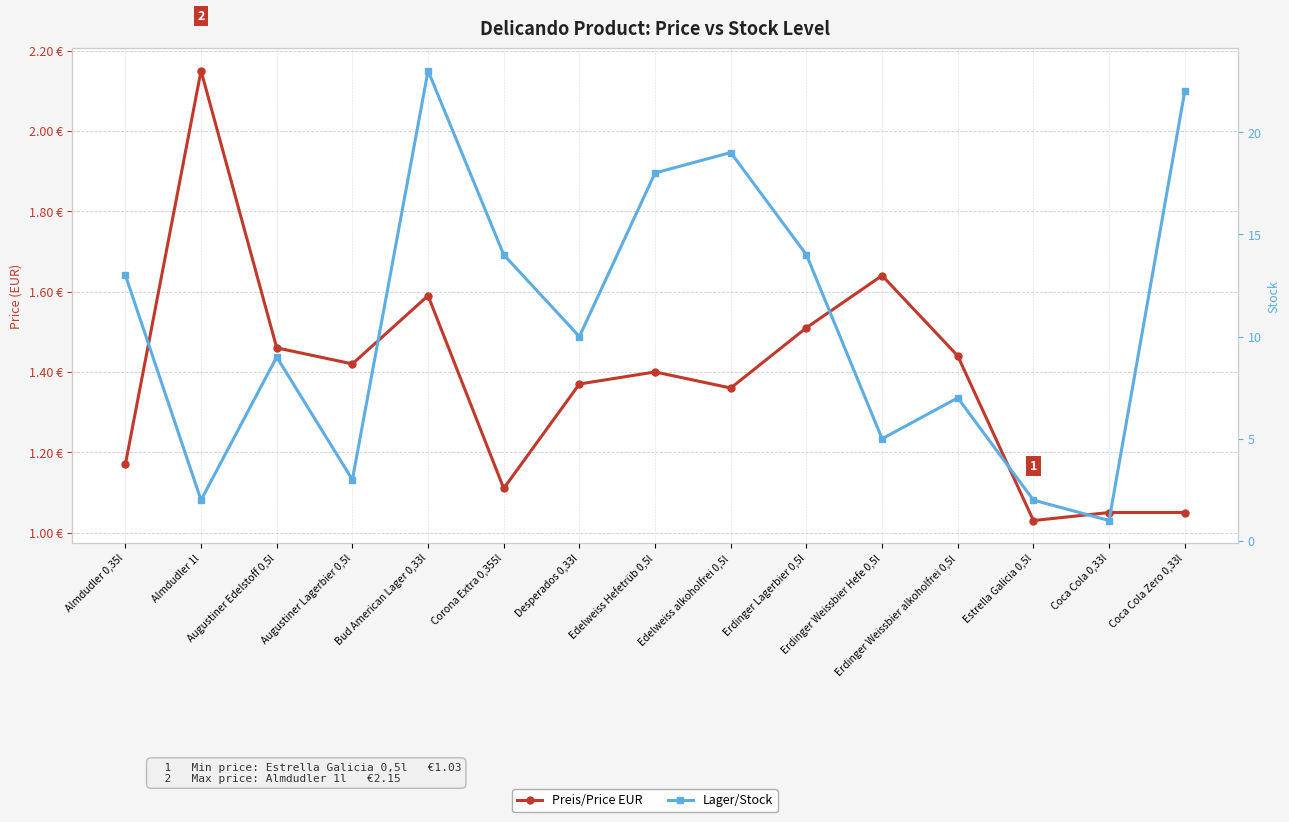

Which series changed the most between Edelweiss Hefetrüb 0,5l and Erdinger Weissbier Hefe 0,5l?

Lager/Stock